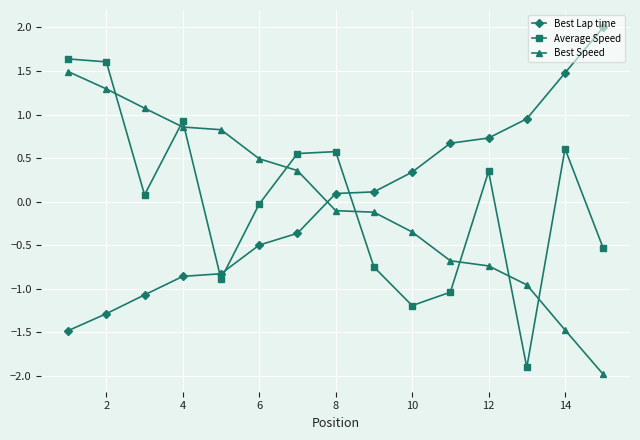

True or false: Best Lap time and Average Speed cross at least once.

True